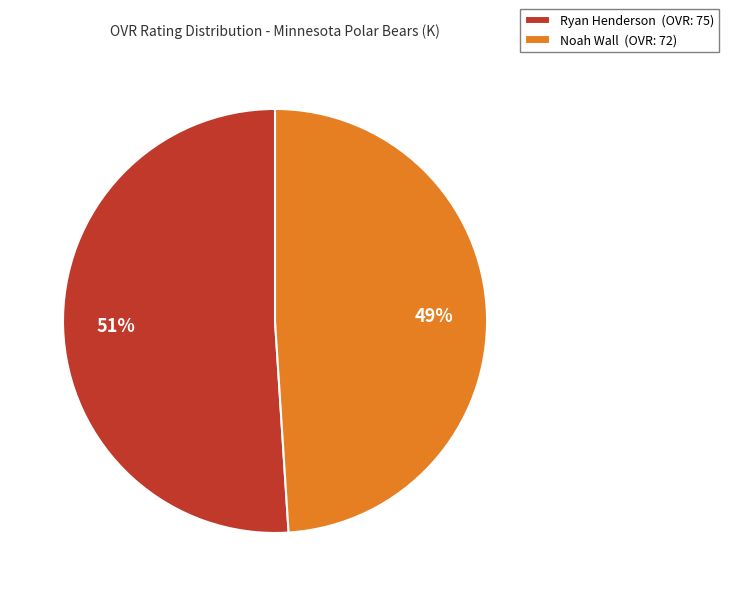

Which has a higher value, Ryan Henderson (OVR: 75) or Noah Wall (OVR: 72)?

Ryan Henderson (OVR: 75)